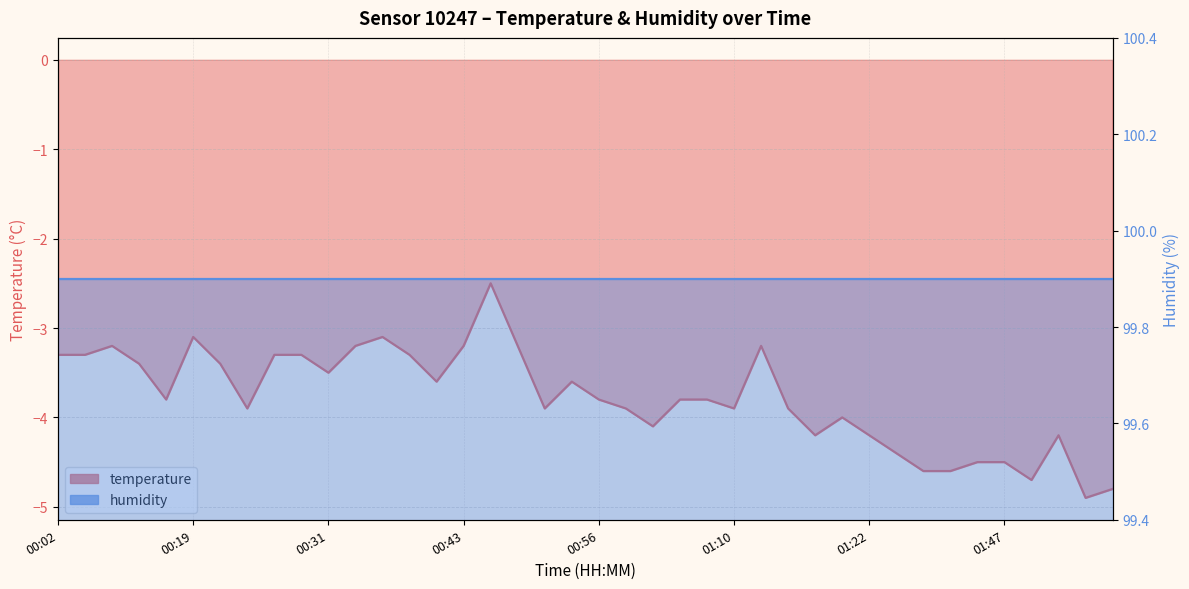

At which category does the data reach its first local valley?

00:16